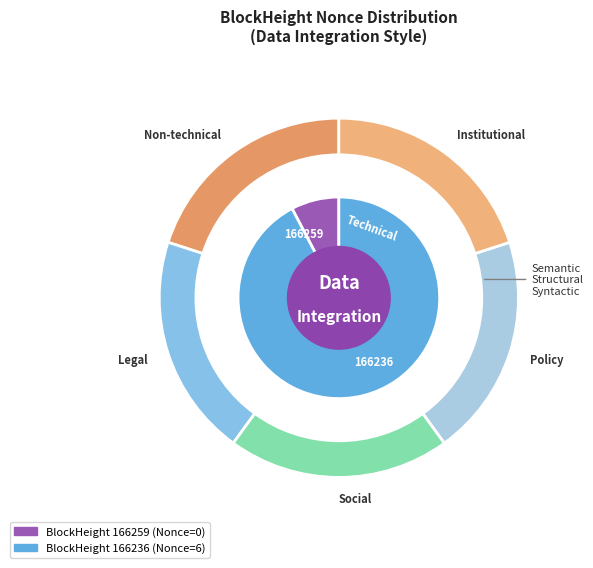

Rank the categories by value from lowest to highest.

166259, 166236